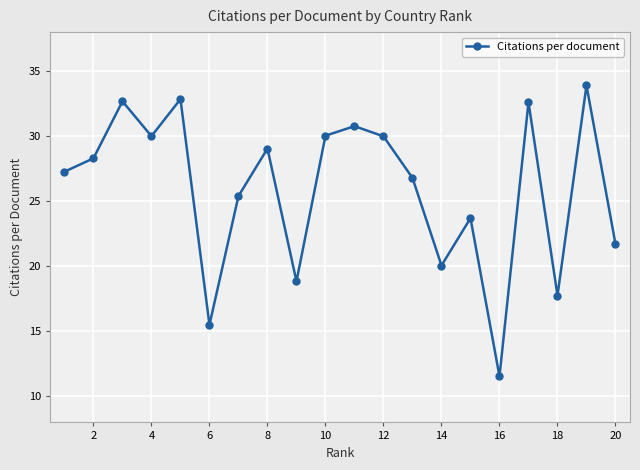

How many data points are less than 28?

10